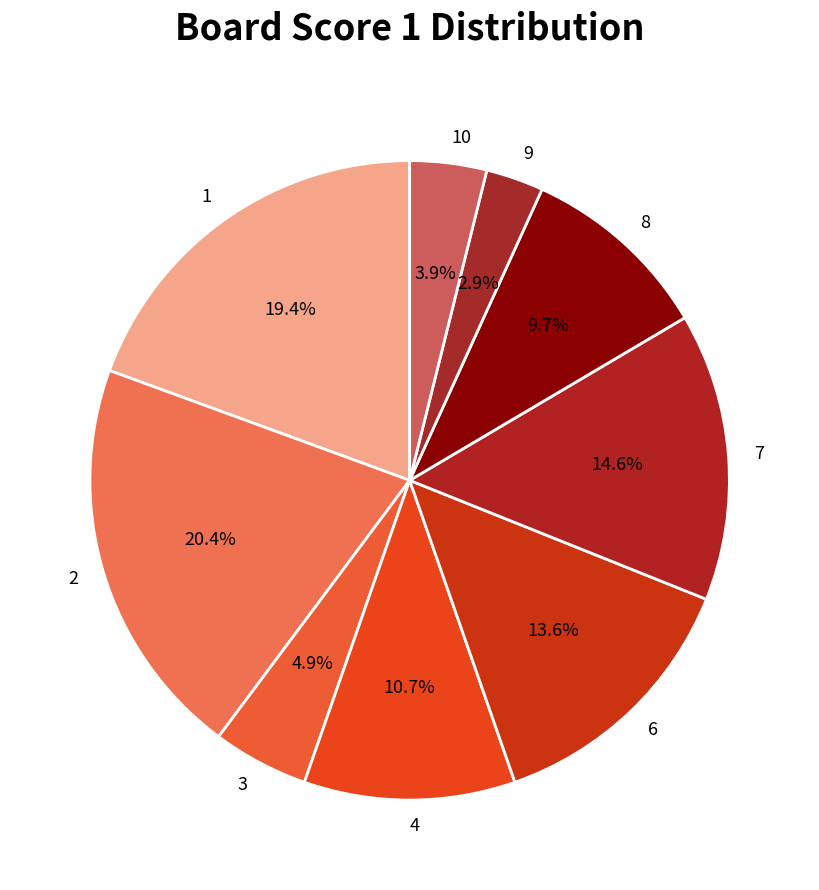

What is the smallest slice in the pie chart?

9